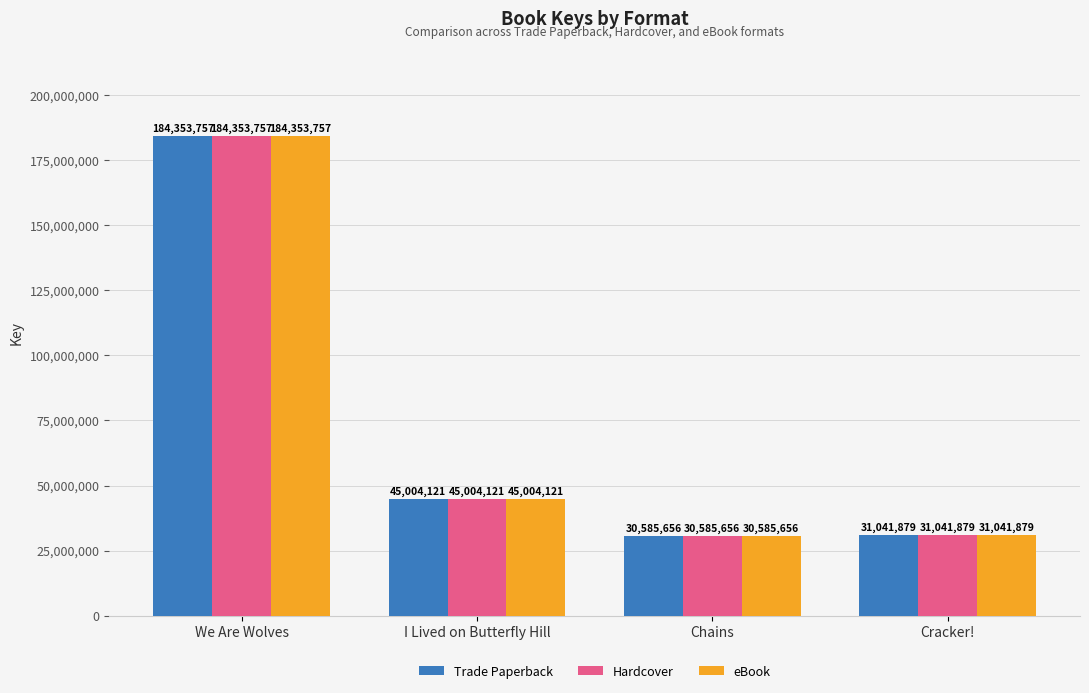

True or false: eBook has a value of 15298373 at Chains.

False